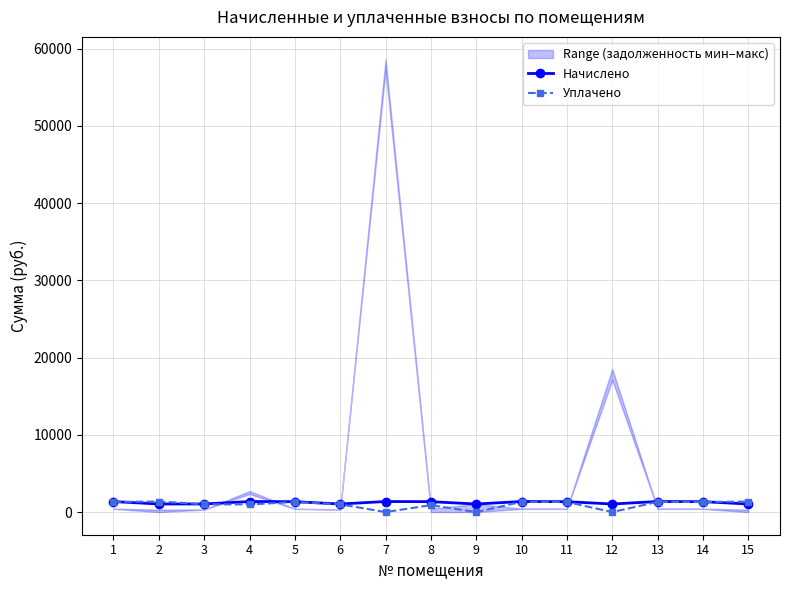

After their last crossing, which series has the higher values: Уплачено or Начислено?

Уплачено